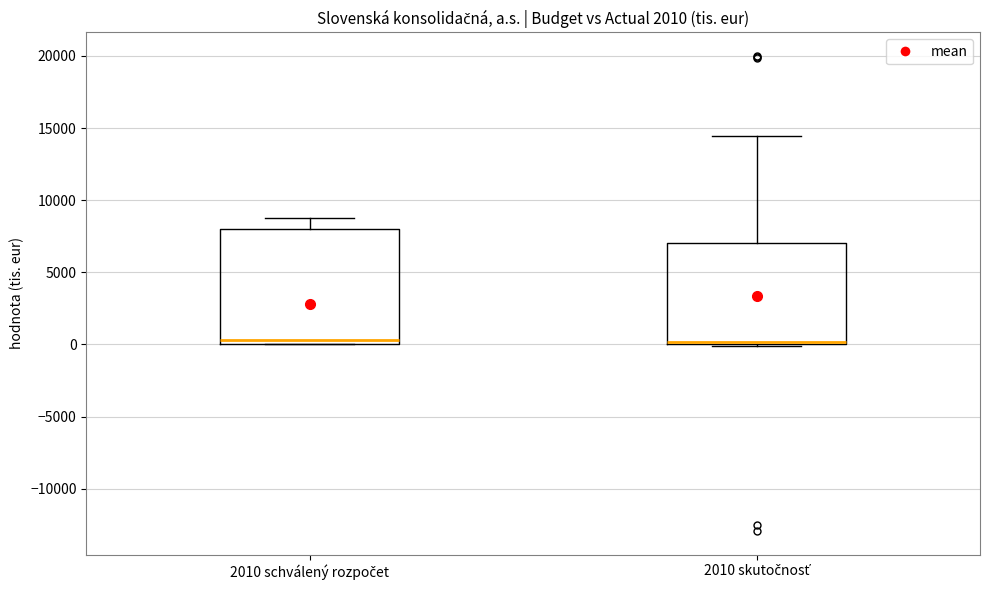

Where is the upper edge of the box for 2010 skutočnosť on the y-axis? The values are not printed on the chart, so give them approximately, as read against the axis.

7000